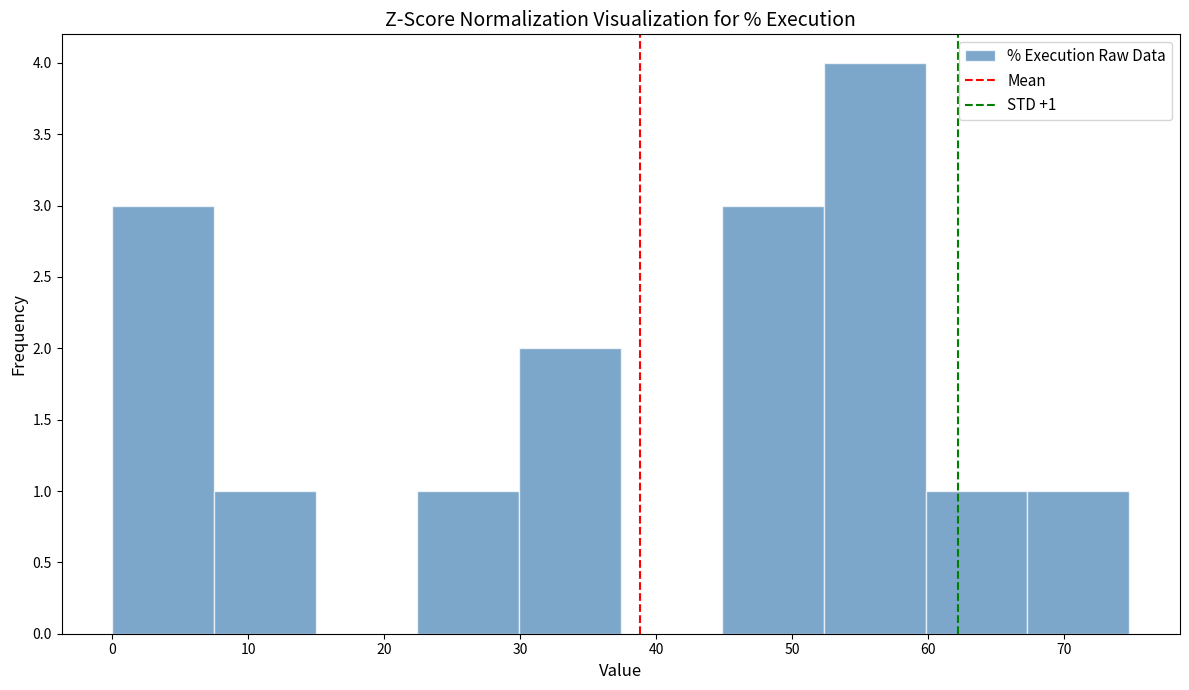

Over which range of the x-axis is the bar tallest?

52 to 60